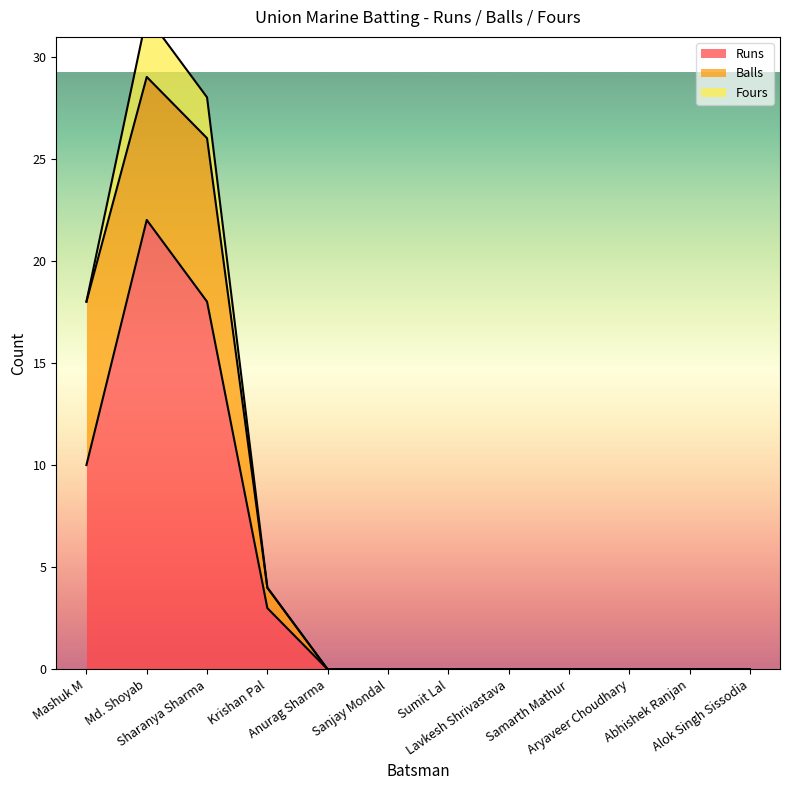

List the series in order of their overall mean, highest first.

Runs, Balls, Fours